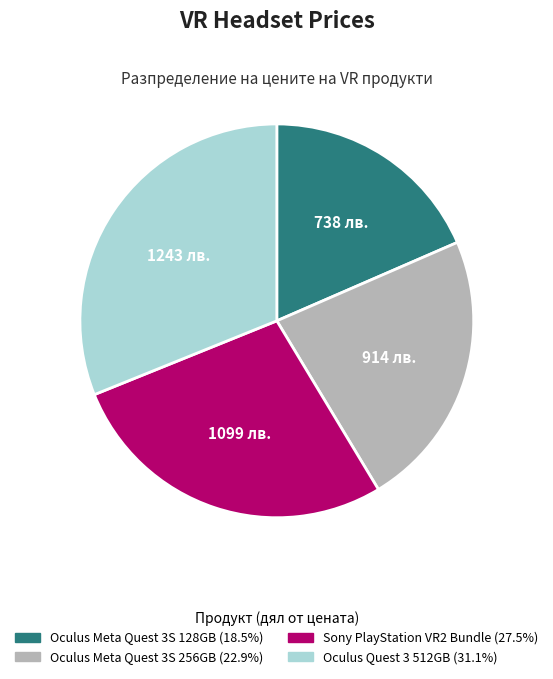

Does any single category account for the majority?

No